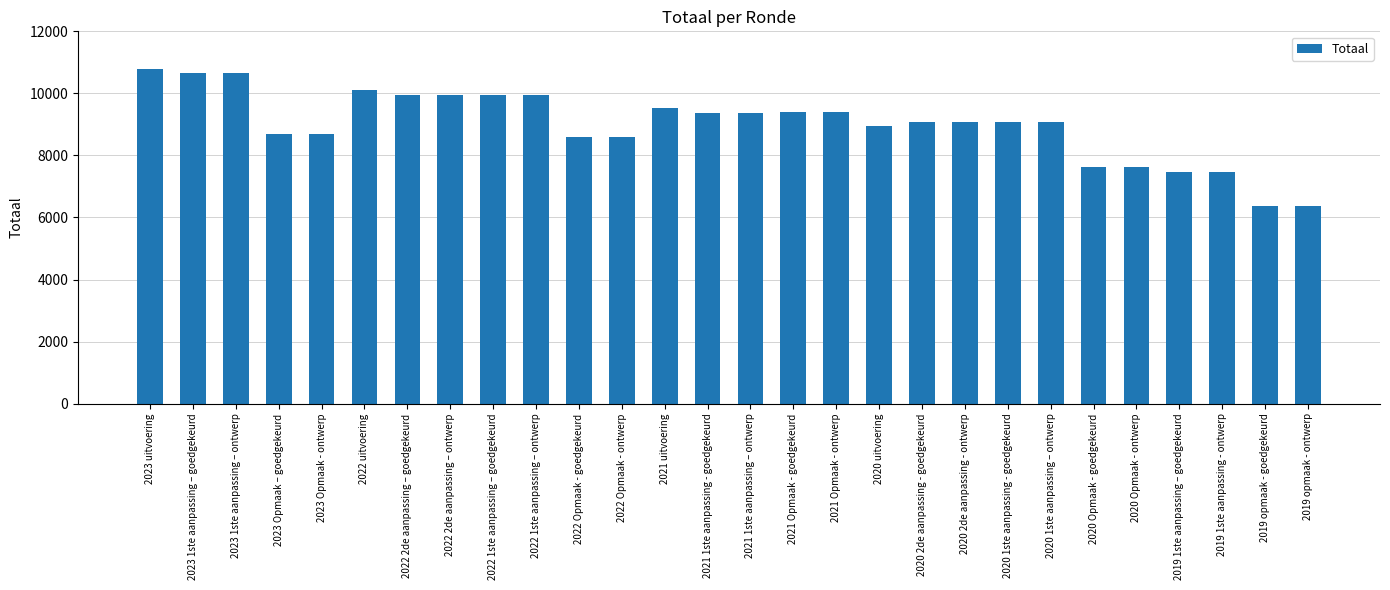

What is the smallest value displayed?

6368